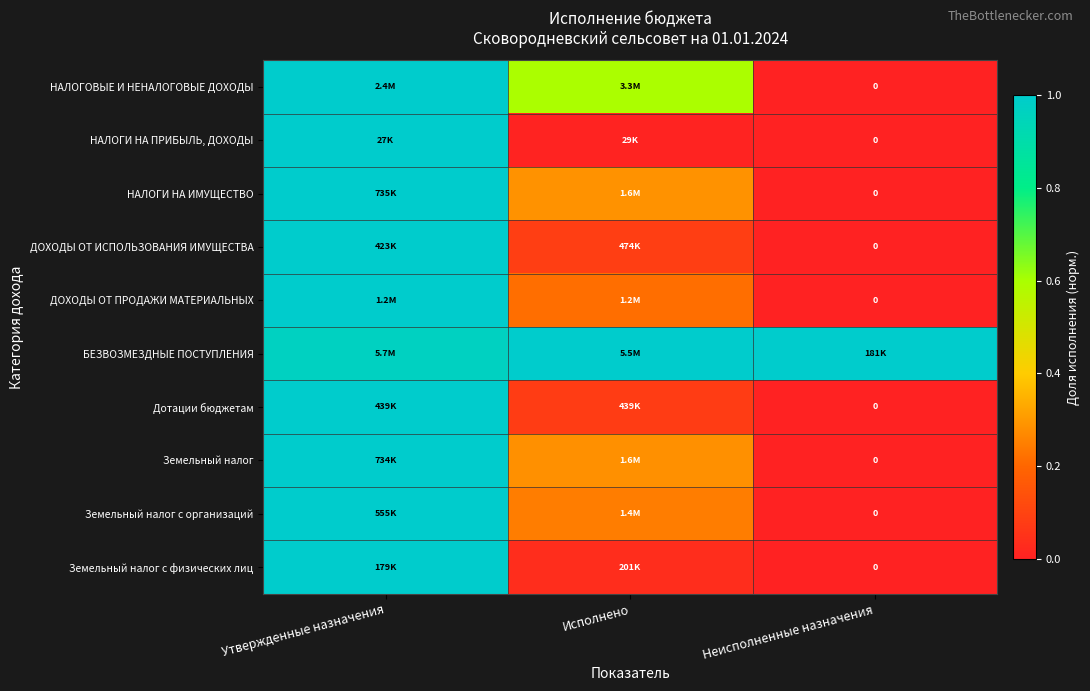

Count the number of data series in this chart.

10